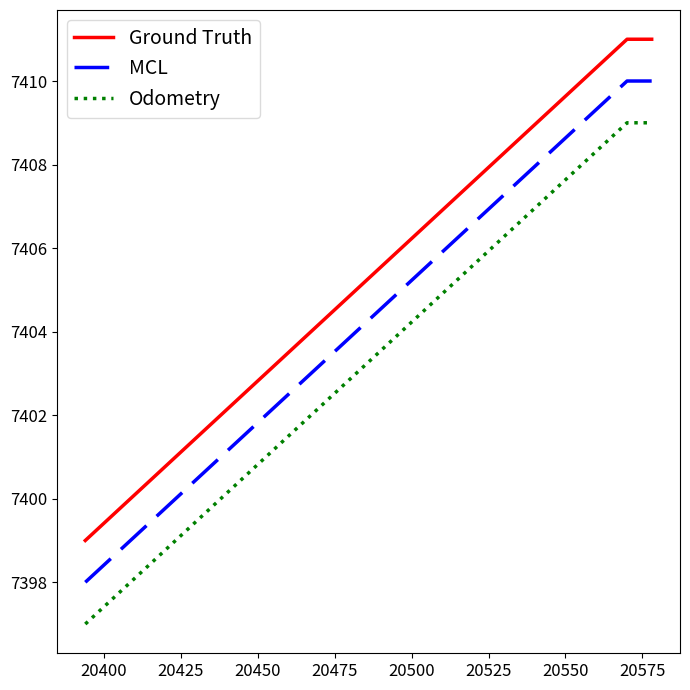

What is the difference between the second highest and minimum values in the Ground Truth series?

12